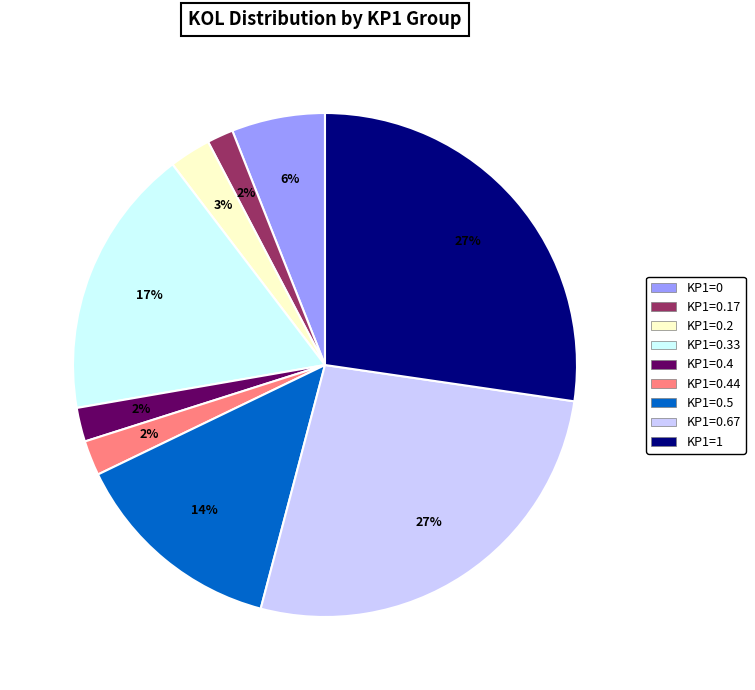

Is there a majority slice in this chart?

No